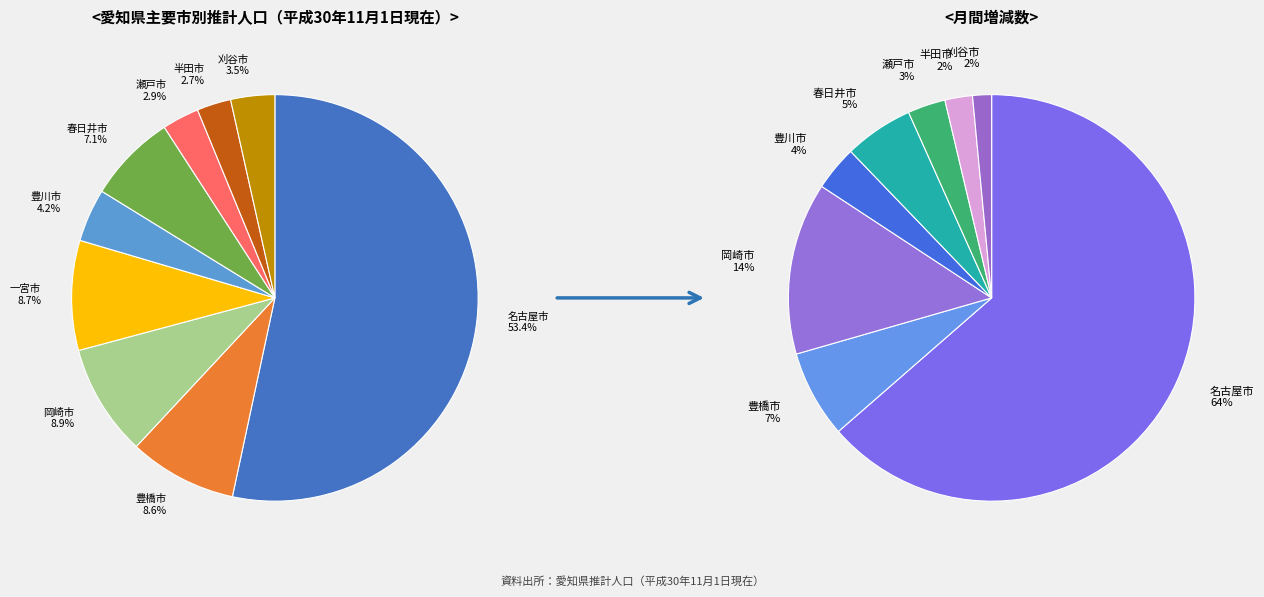

How many slices are in this pie chart?

9